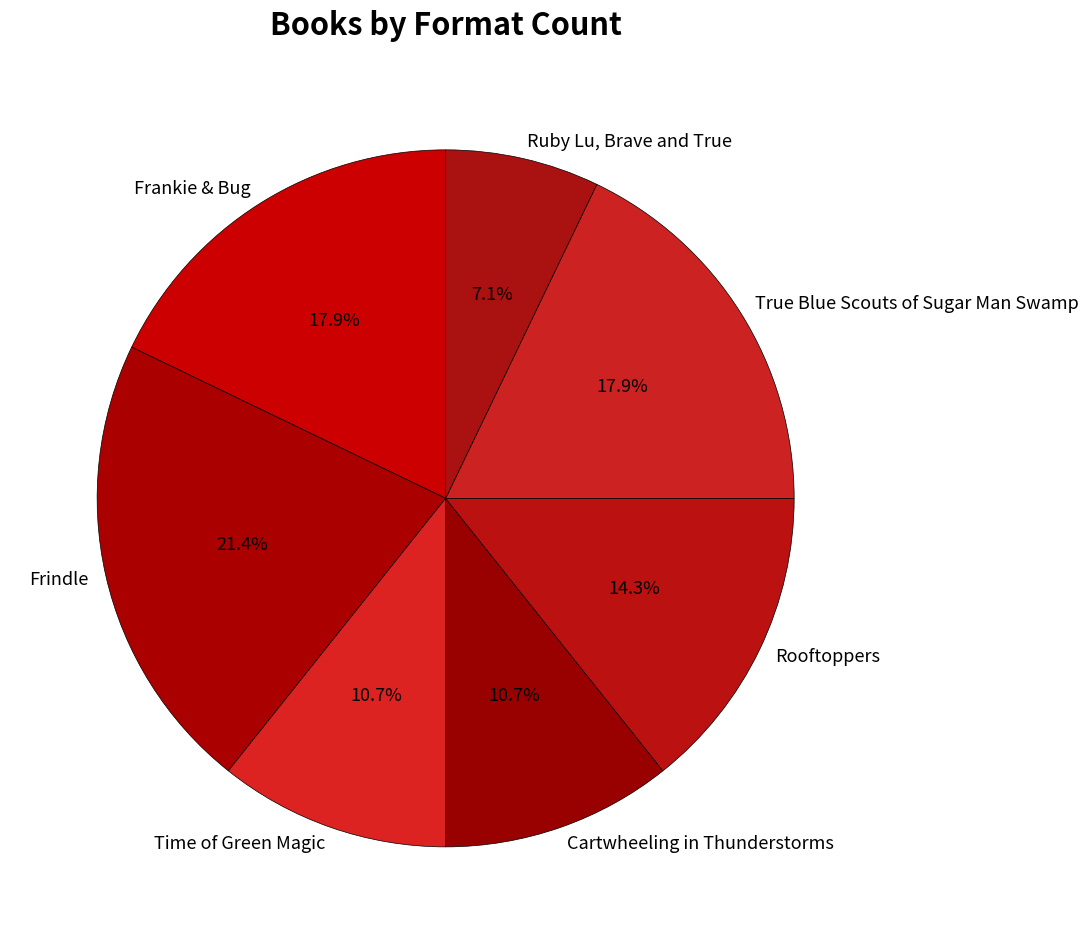

Count the number of slices in the pie.

7